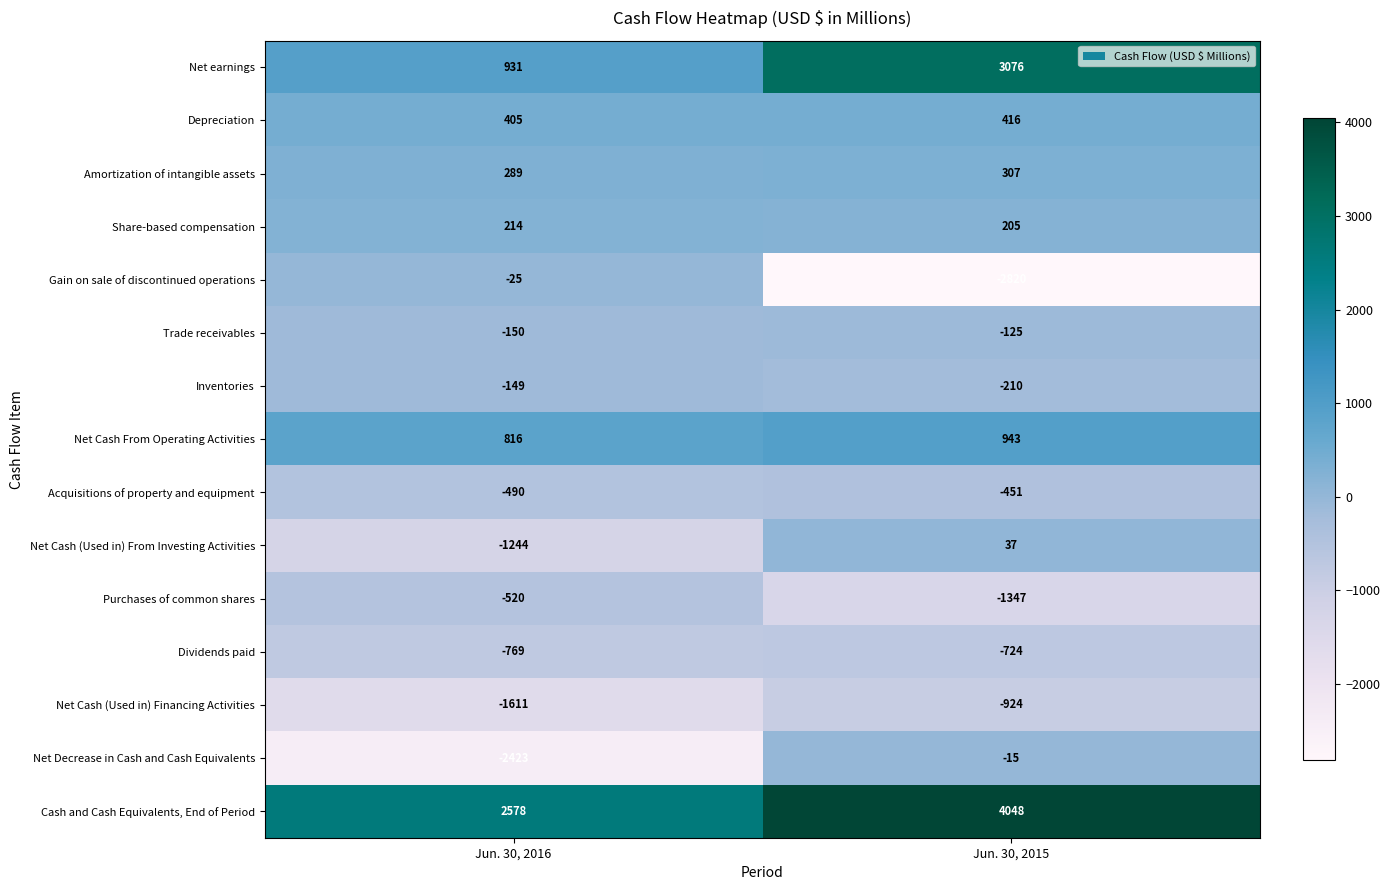

Between Jun. 30, 2016 and Jun. 30, 2015, which series saw the biggest shift?

Gain on sale of discontinued operations